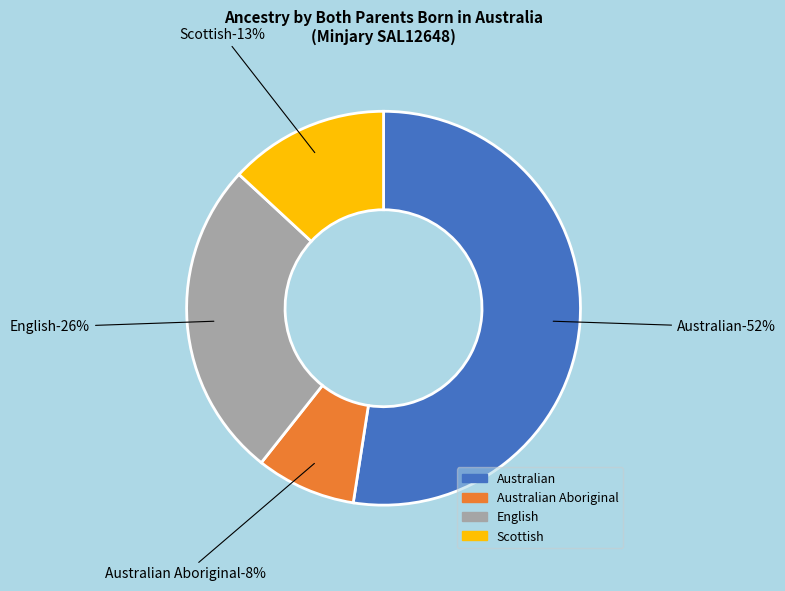

How many slices are in this pie chart?

4